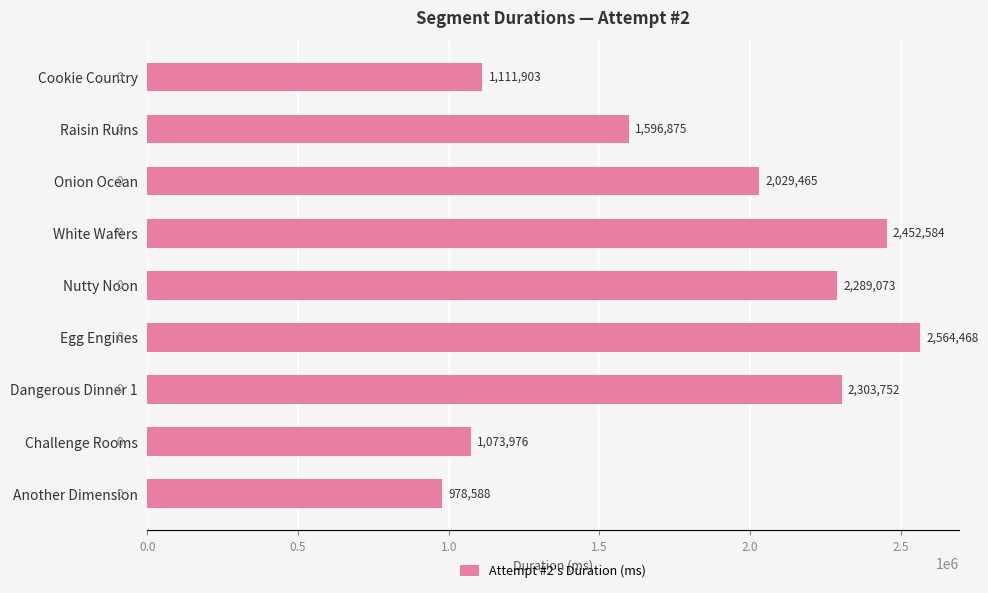

What is the average value?

1822298